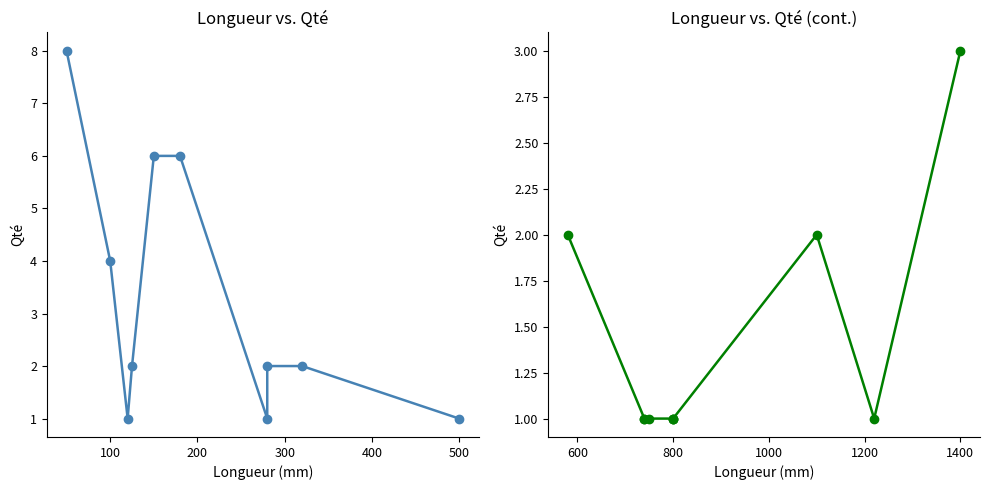

Reading right to left, list all the values displayed in this chart.

Qté (left): 1	2	2	1	6	6	2	1	4	8
Qté (right): 3	1	2	1	1	1	1	1	1	2